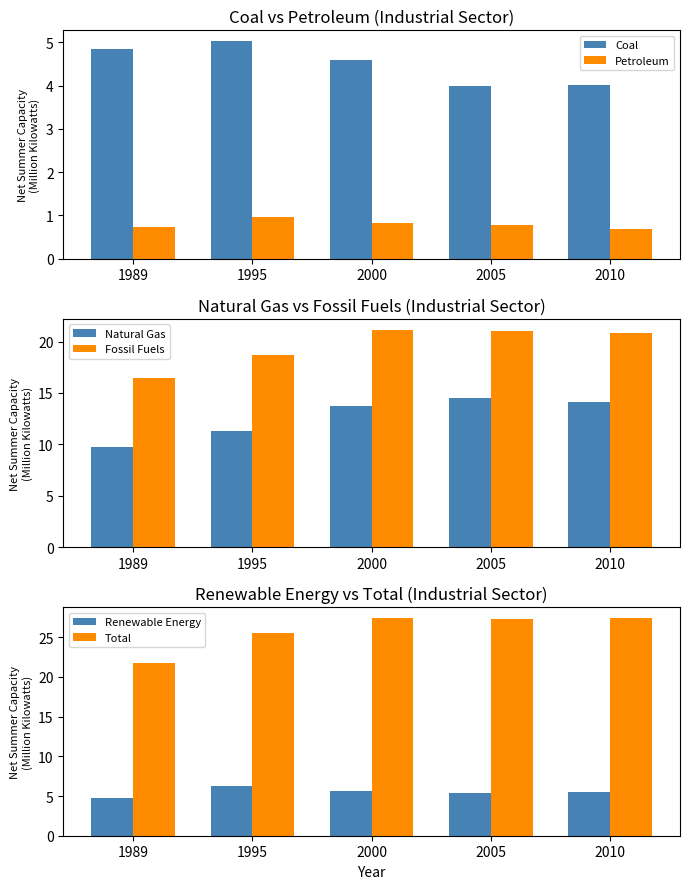

What is the smallest value displayed?

0.7